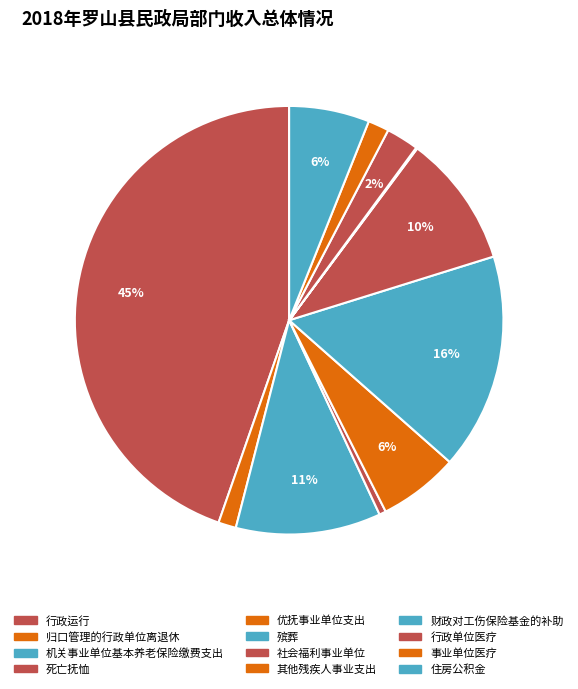

Is there a majority slice in this chart?

No